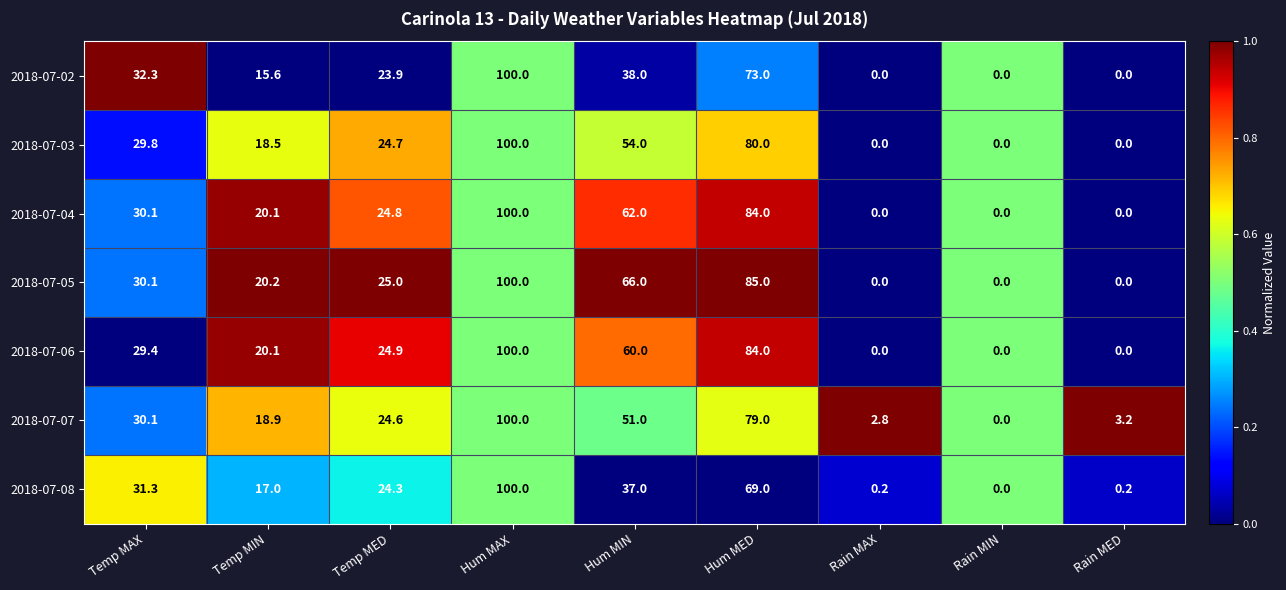

What is the sum of the 2018-07-02 values at Hum MAX and Rain MIN?

100.0